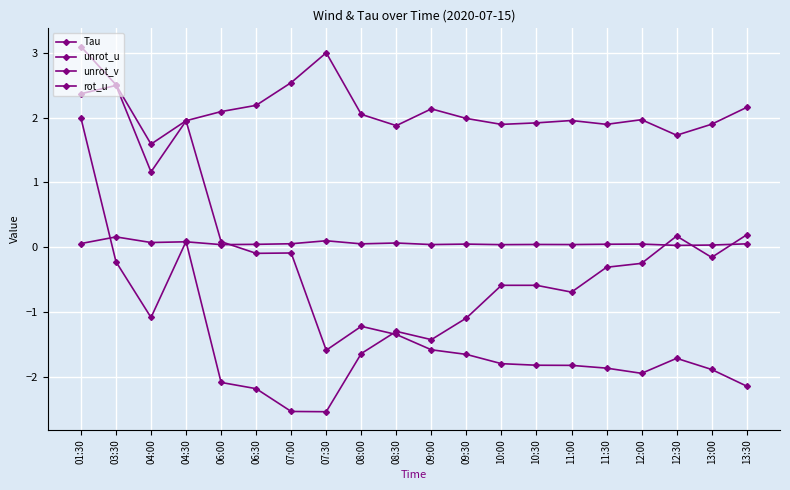

What is the highest value of the unrot_v series?

2.0